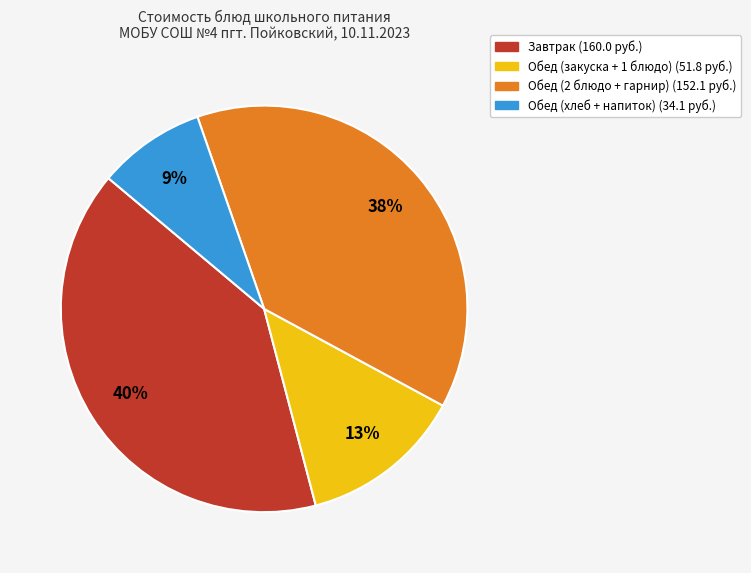

Does any single category account for the majority?

No